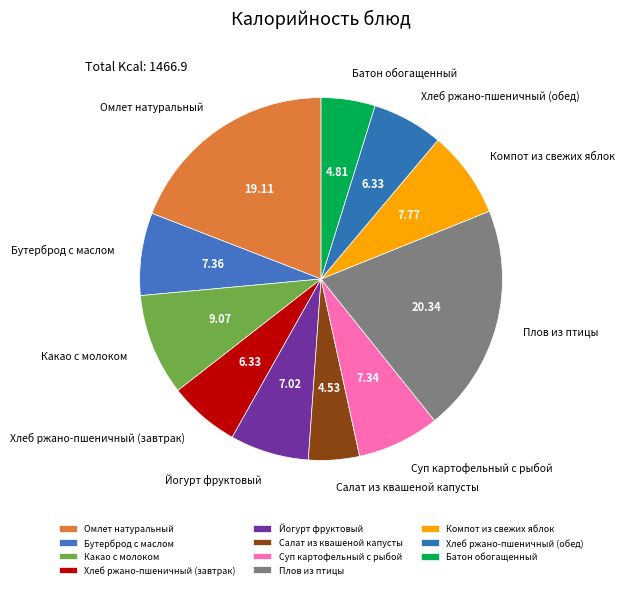

True or false: Хлеб ржано-пшеничный (завтрак) accounts for 6% of the total.

True